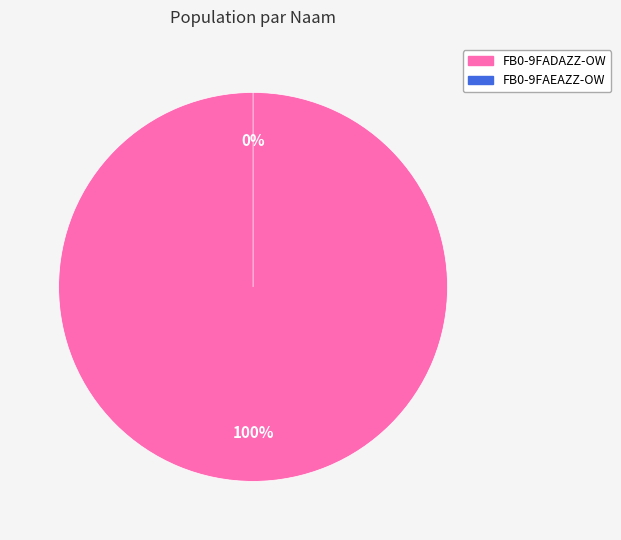

What is the majority slice?

FB0-9FADAZZ-OW